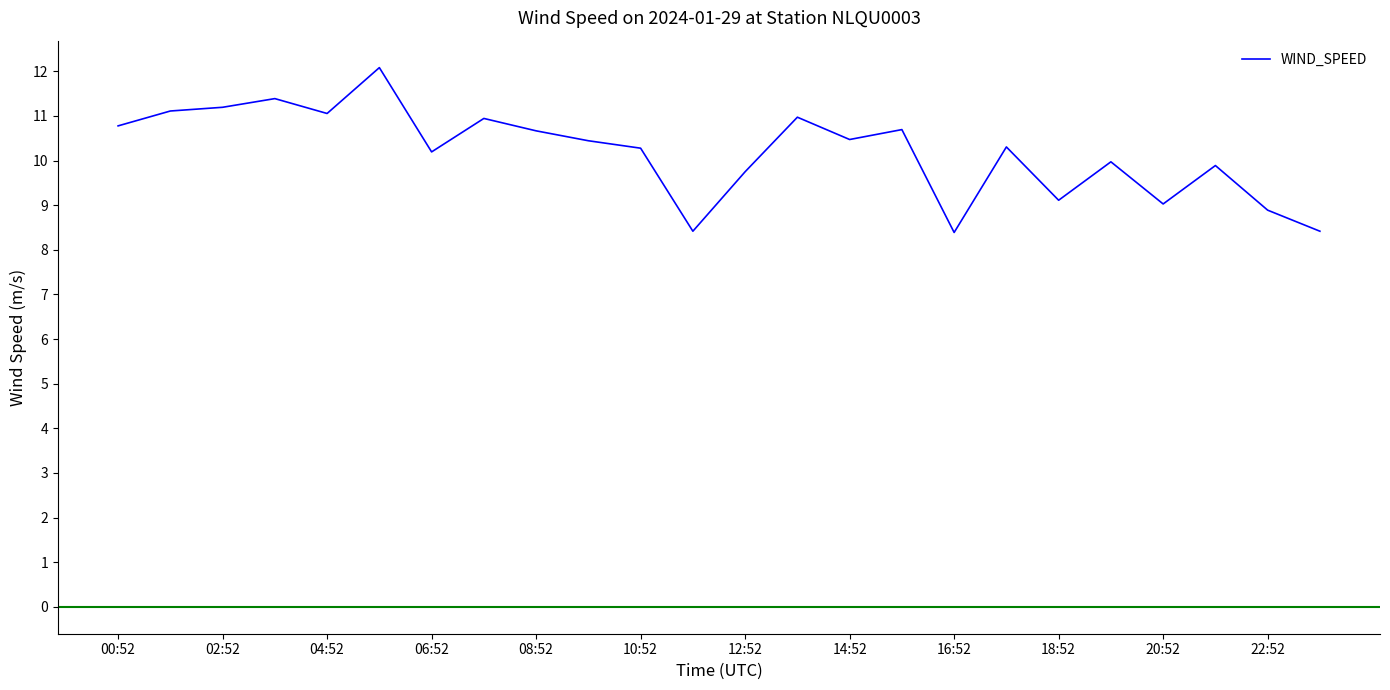

What is the sum of all values?

244.4